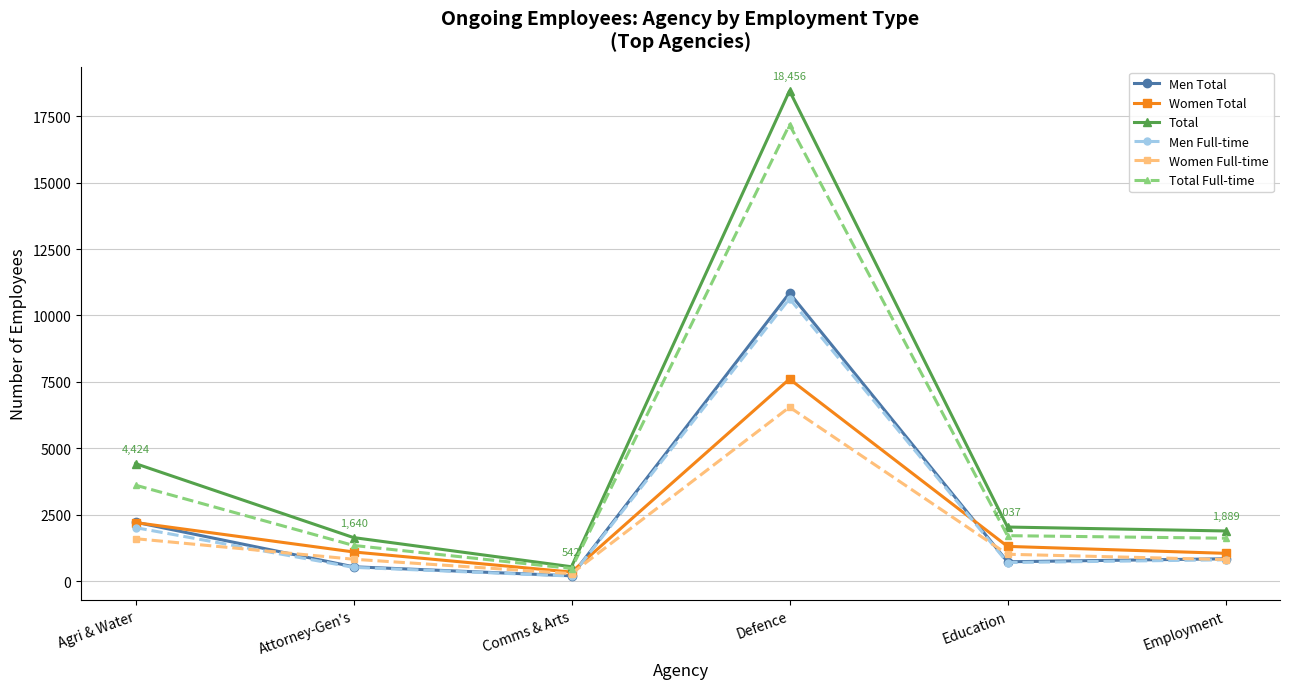

Does the chart display data point markers on the line(s)?

Yes